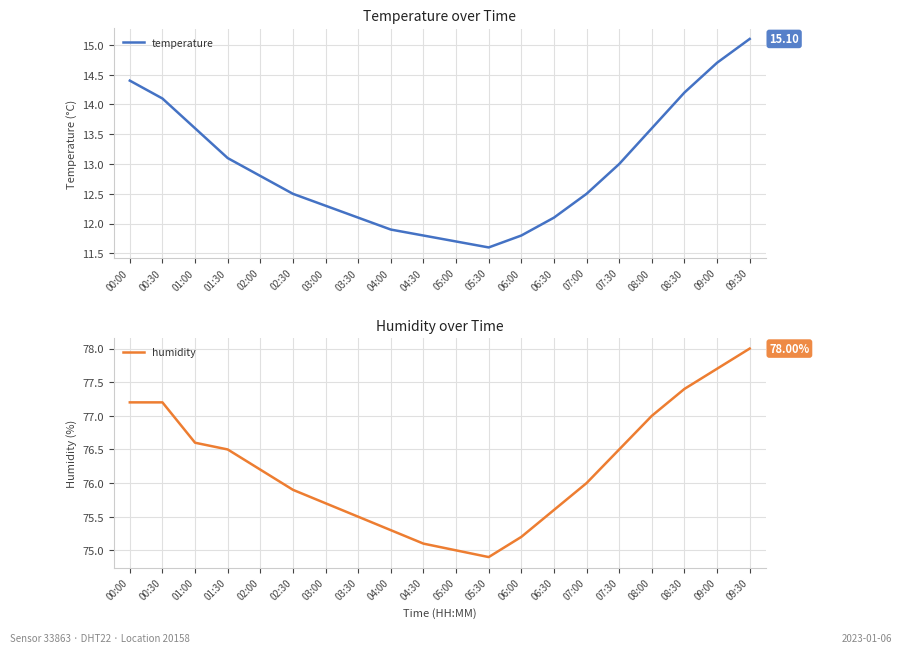

How many values in the temperature series exceed 12?

15